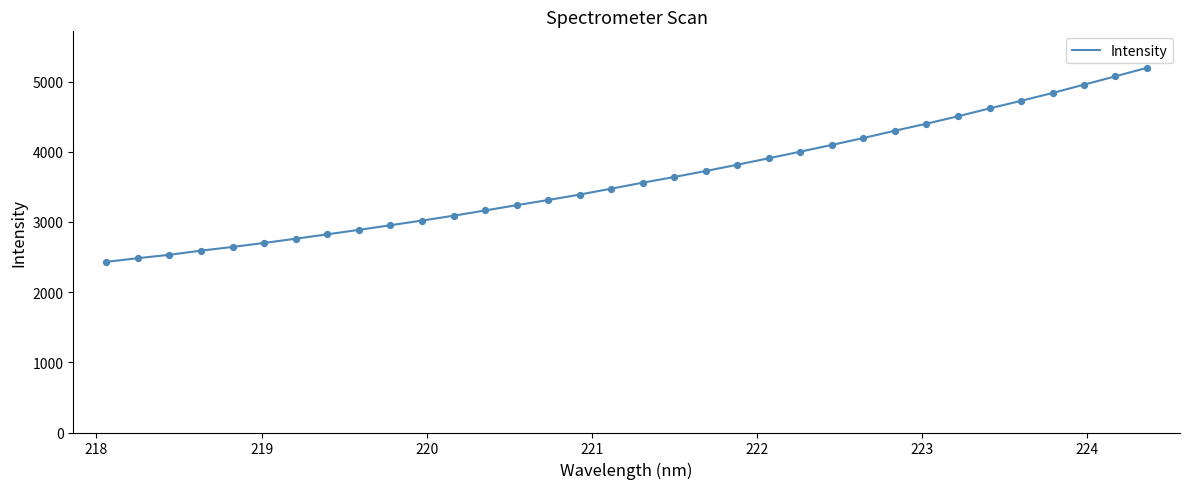

What is the difference between the maximum and minimum values?

2765.2